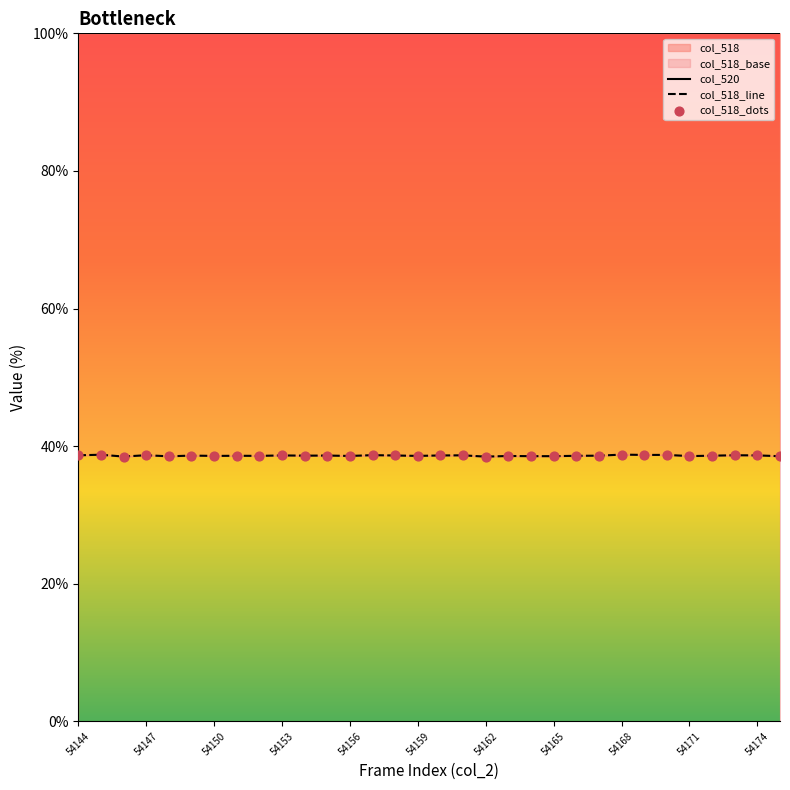

What is the change in value from 54146 to 54164?

+0.1